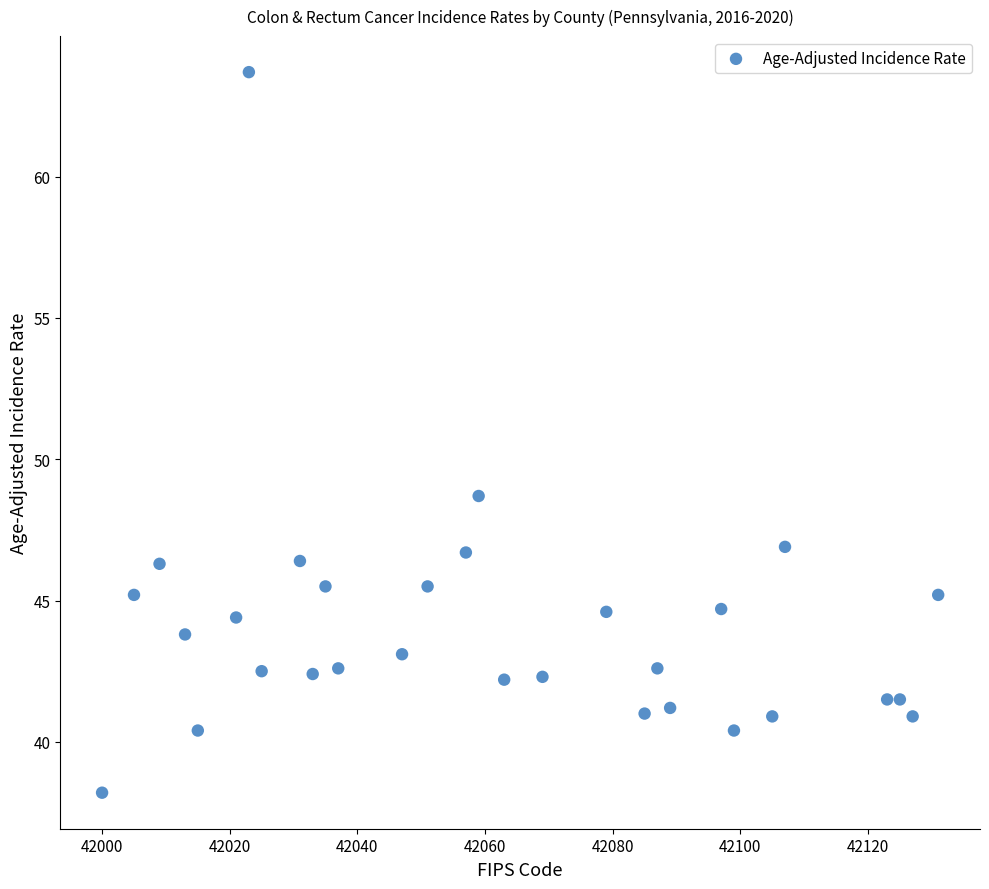

What Y value in the scatter plot is closest to 50?

48.7